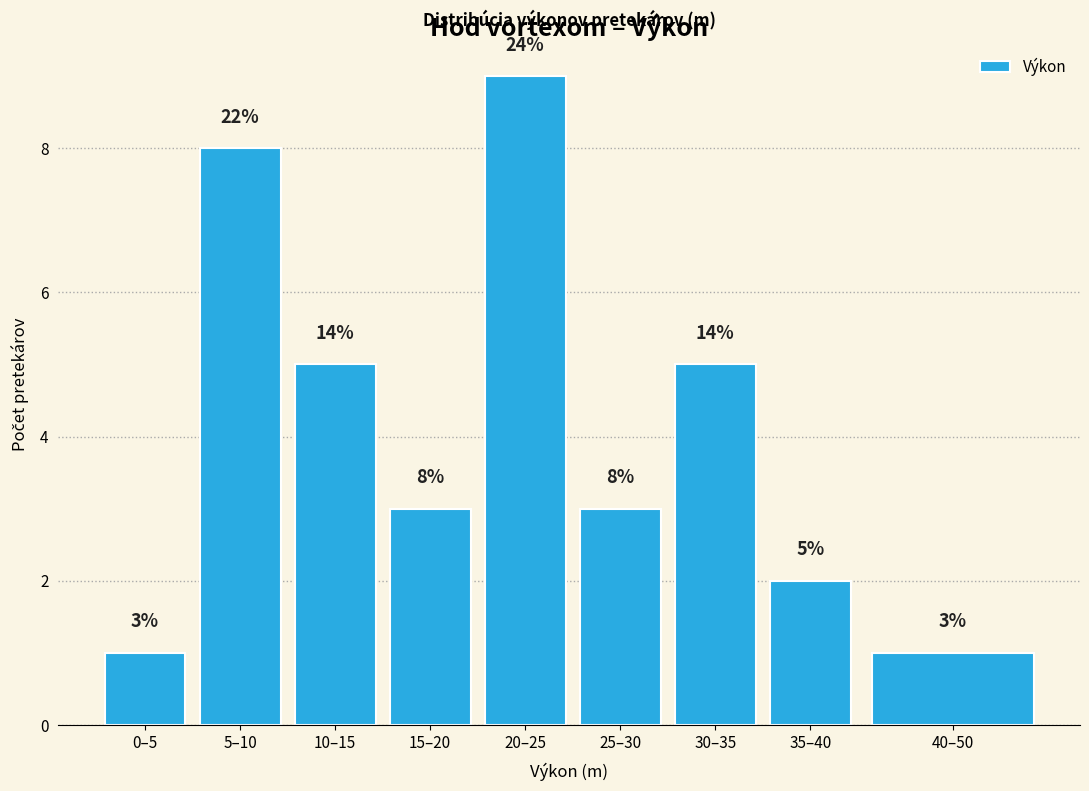

Reading left to right, extract all data points from this chart.

0–5=1	5–10=8	10–15=5	15–20=3	20–25=9	25–30=3	30–35=5	35–40=2	40–50=1